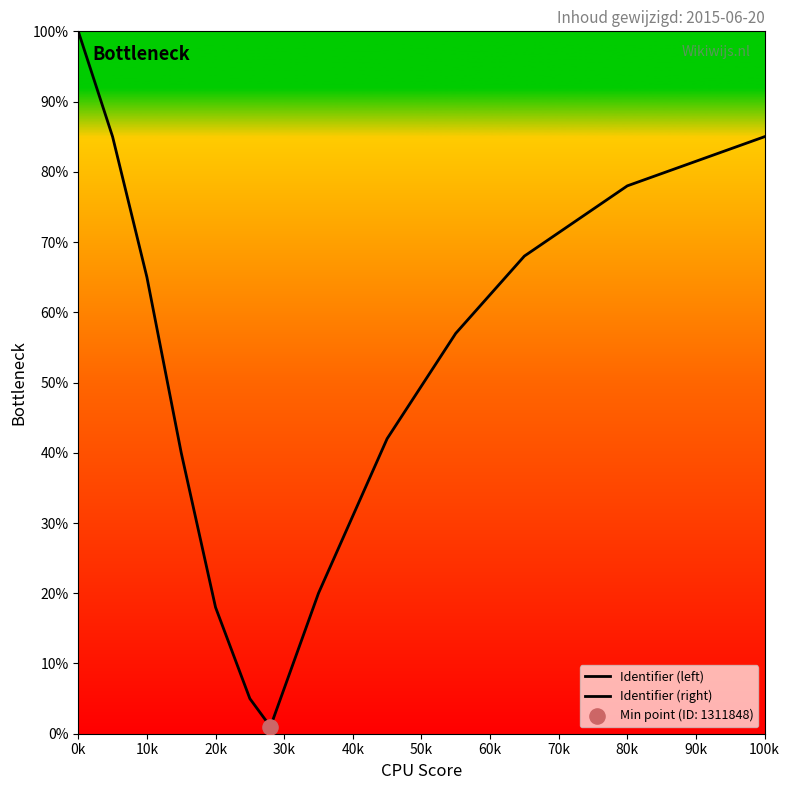

Which series has the largest total across all categories?

Identifier (right)